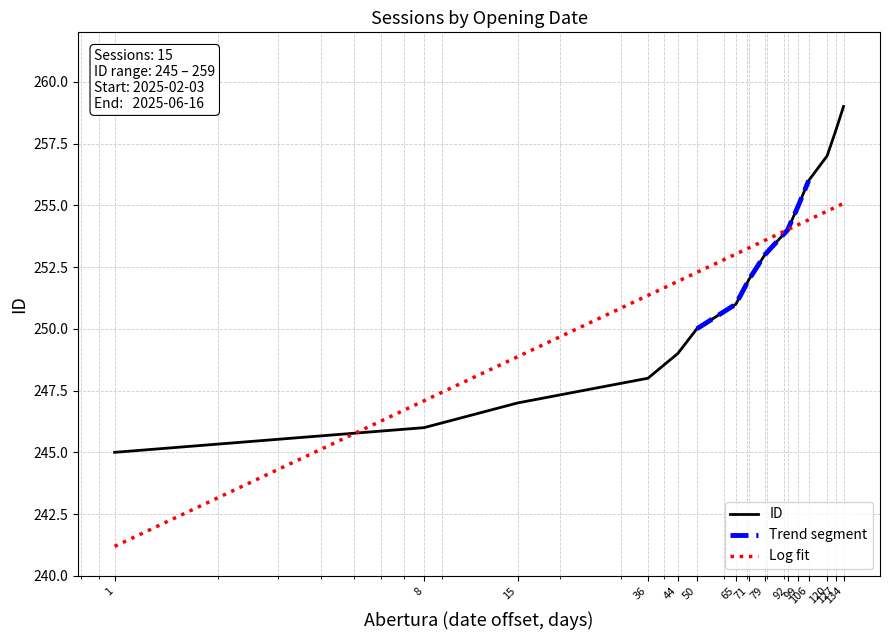

Where does the data first go above 252?

79